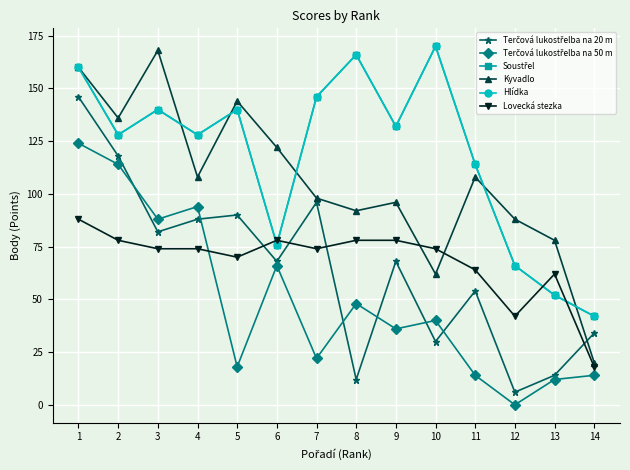

Rank the categories by Terčová lukostřelba na 20 m value from lowest to highest.

12, 8, 13, 10, 14, 11, 6, 9, 3, 4, 5, 7, 2, 1